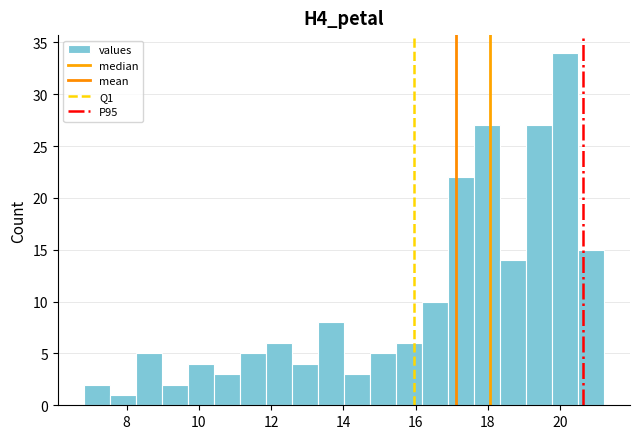

Around what value on the x-axis is the tallest bar? Give the approximate position of its centre, as read against the axis.

20.2